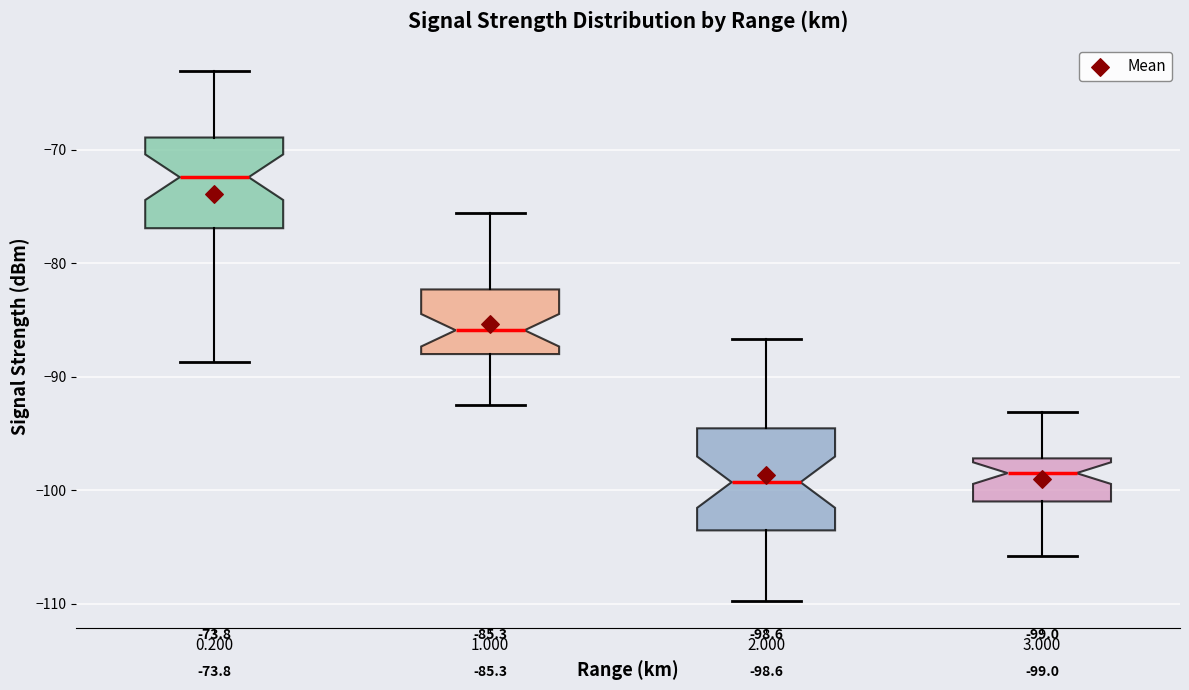

Which box has the highest median line?

0.200